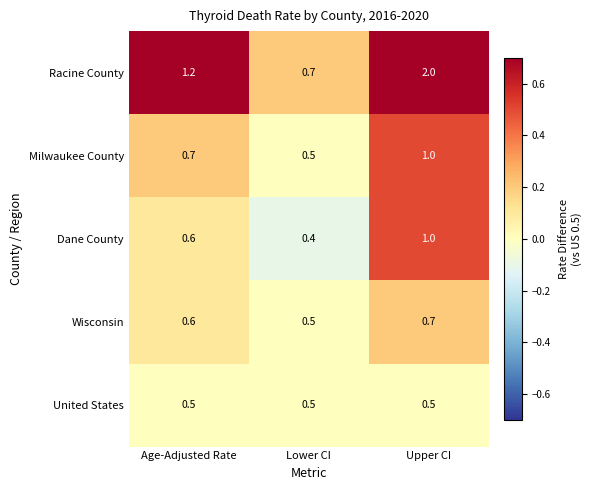

Count the number of categories in the chart.

3